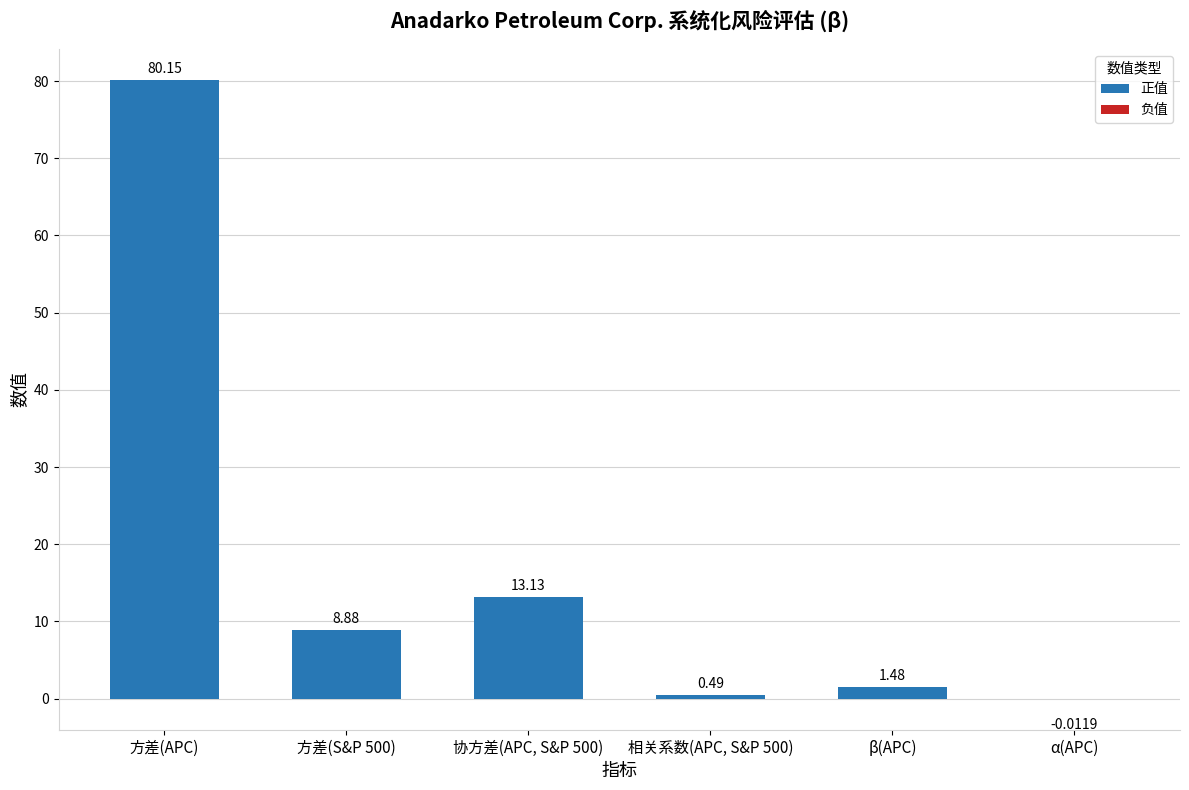

The value at 方差(APC) is 80.2. True or false?

True